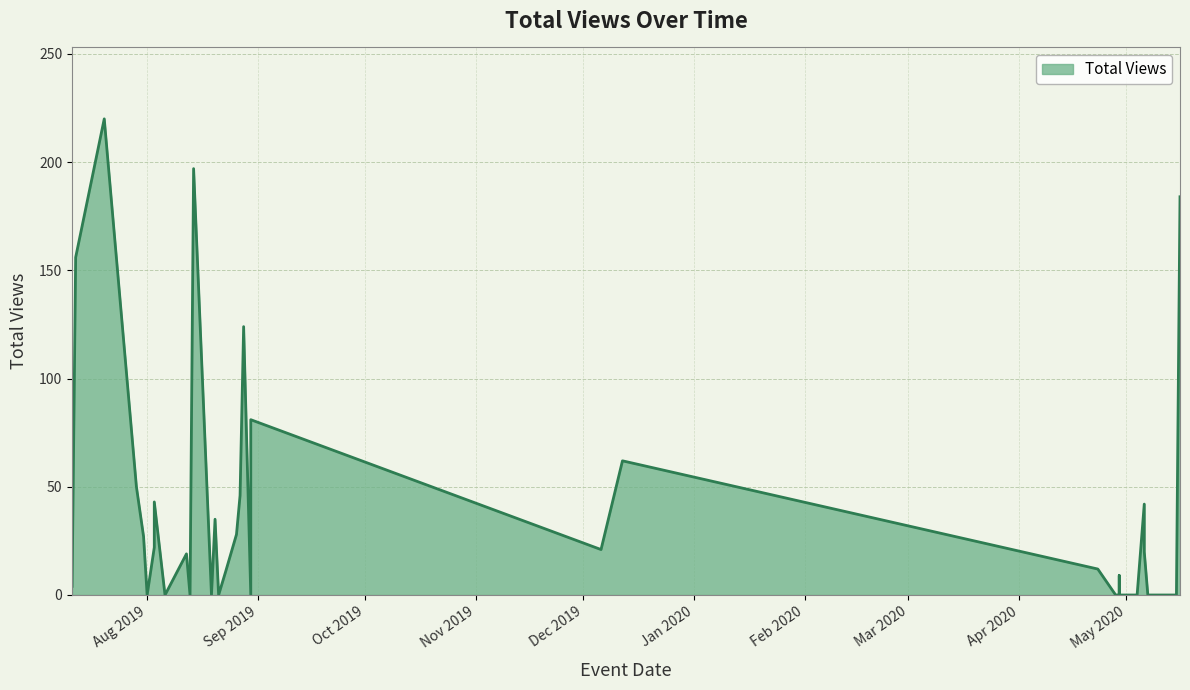

Reading right to left, transcribe all the data shown in this chart.

0	0	184	0	0	20	42	0	0	0	9	0	0	0	0	0	12	62	21	46	28	81	0	11	0	35	197	124	0	19	0	43	27	0	22	0	50	220	156	4